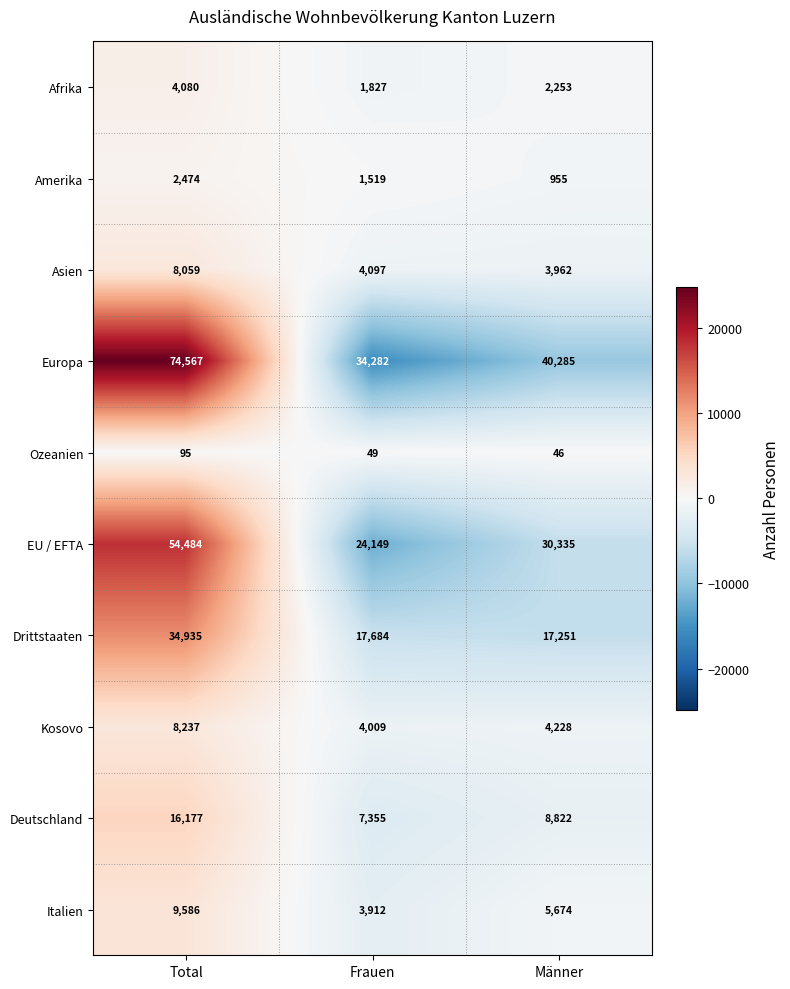

Which series has the largest range (max minus min)?

Europa